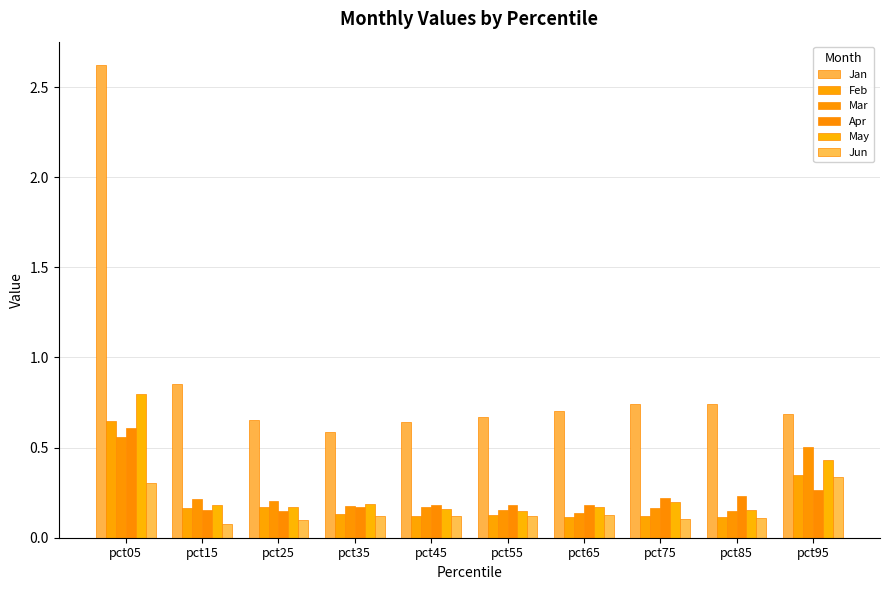

The value of Feb at pct65 is 0.0. True or false?

False